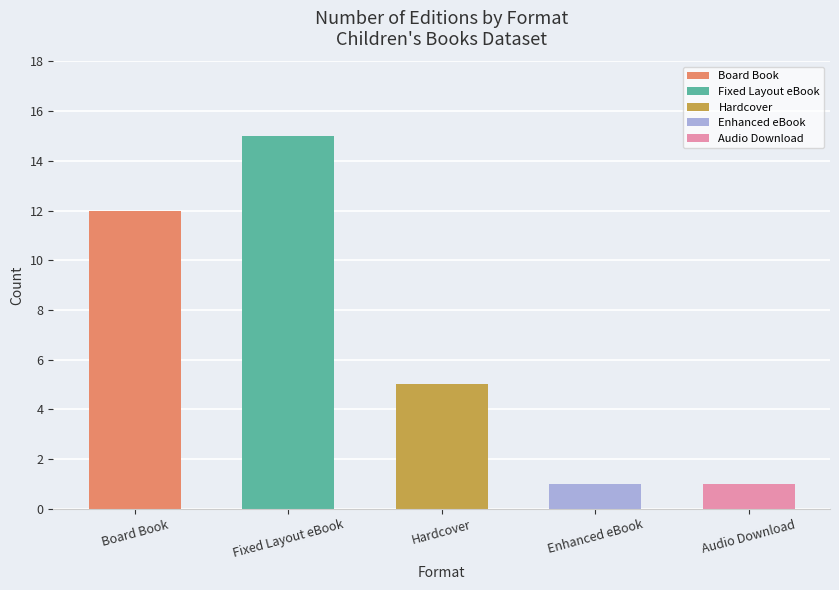

What is the label of the 2nd bar from the left?

Fixed Layout eBook